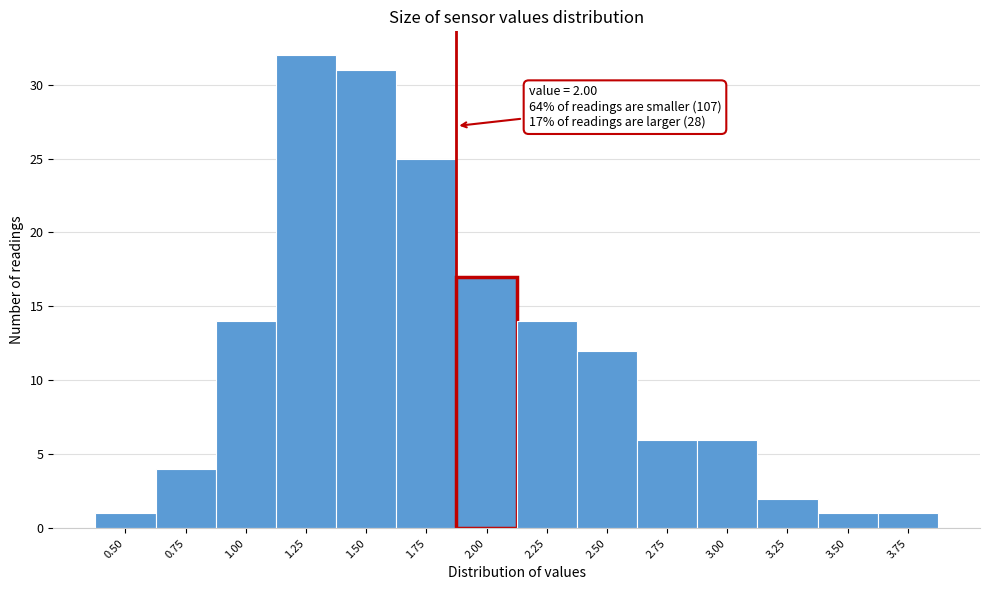

Reading left to right, what are all the values shown in this chart?

0.50=1	0.75=4	1.00=14	1.25=32	1.50=31	1.75=25	2.00=17	2.25=14	2.50=12	2.75=6	3.00=6	3.25=2	3.50=1	3.75=1